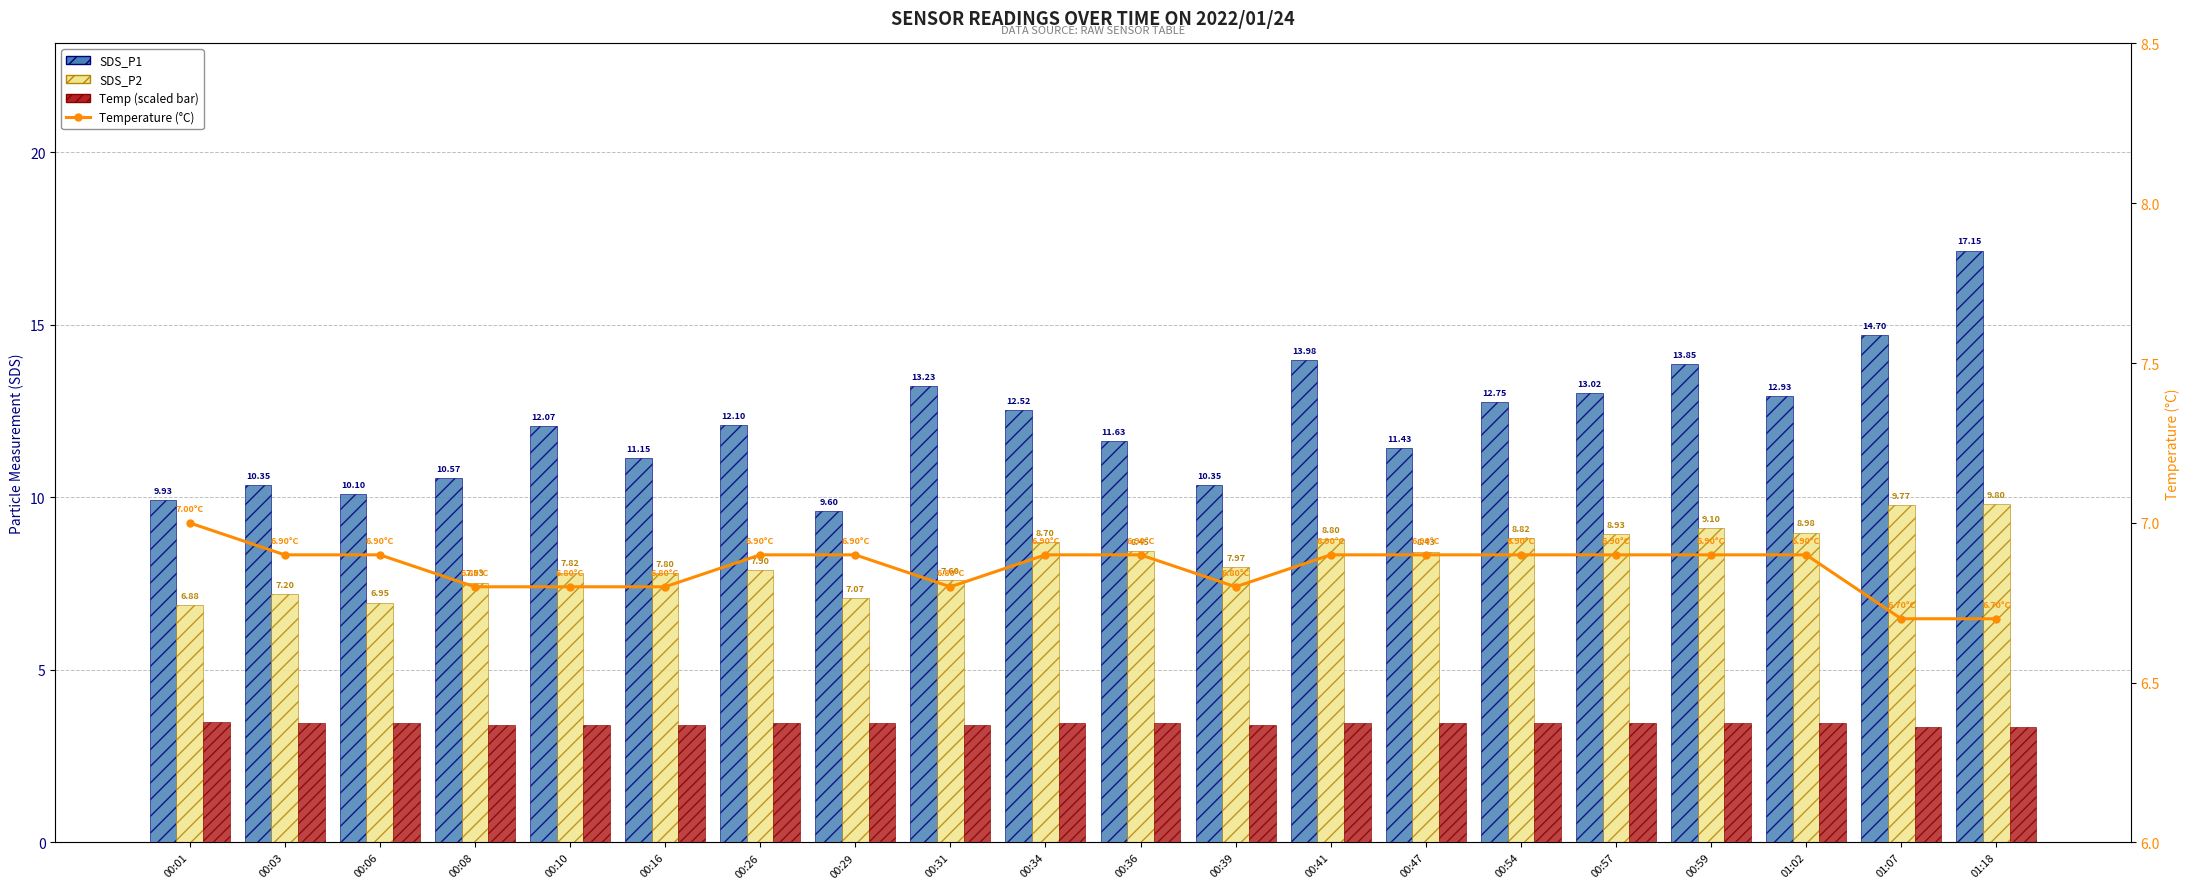

The Temperature (°C) series shows 7.0 at 00:01. True or false?

True